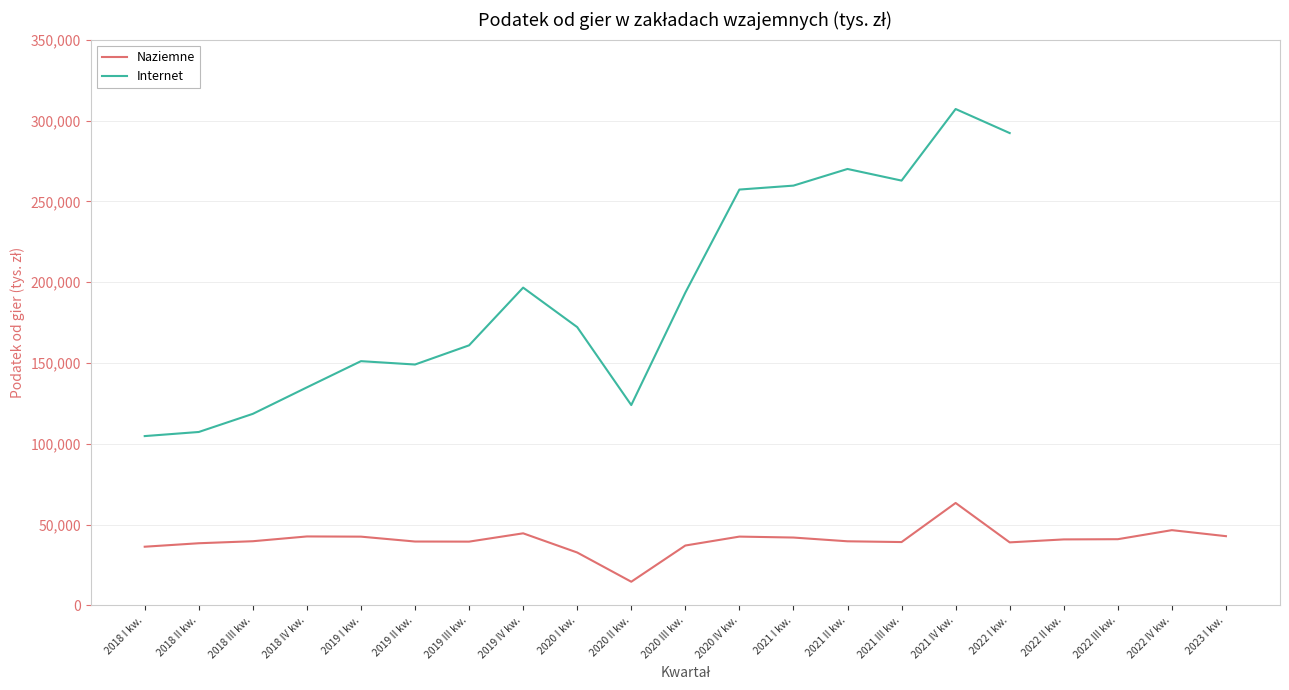

Does the chart have visible grid lines?

Yes